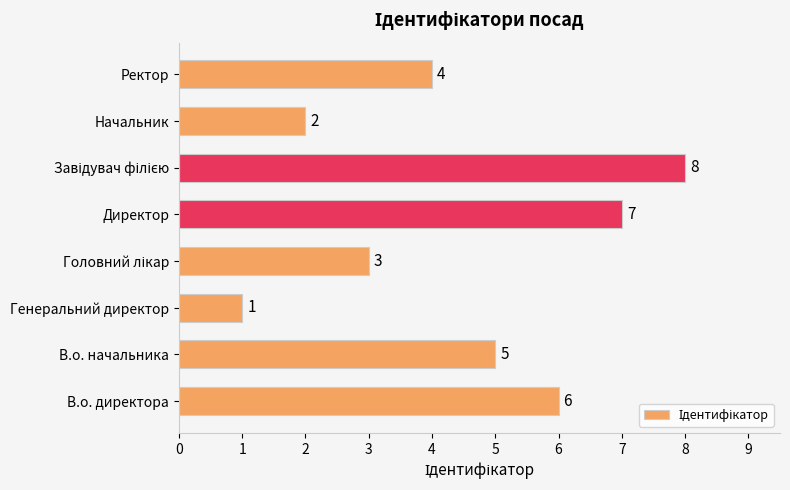

What is the sum of all values?

36